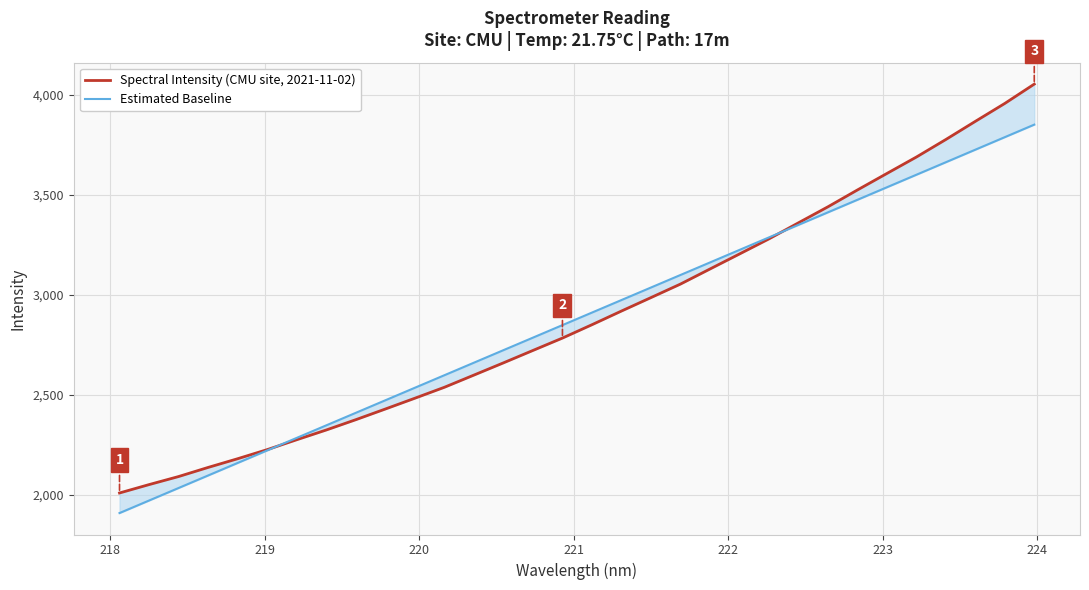

What is the difference between the maximum and minimum values in the Estimated Baseline series?

1943.8